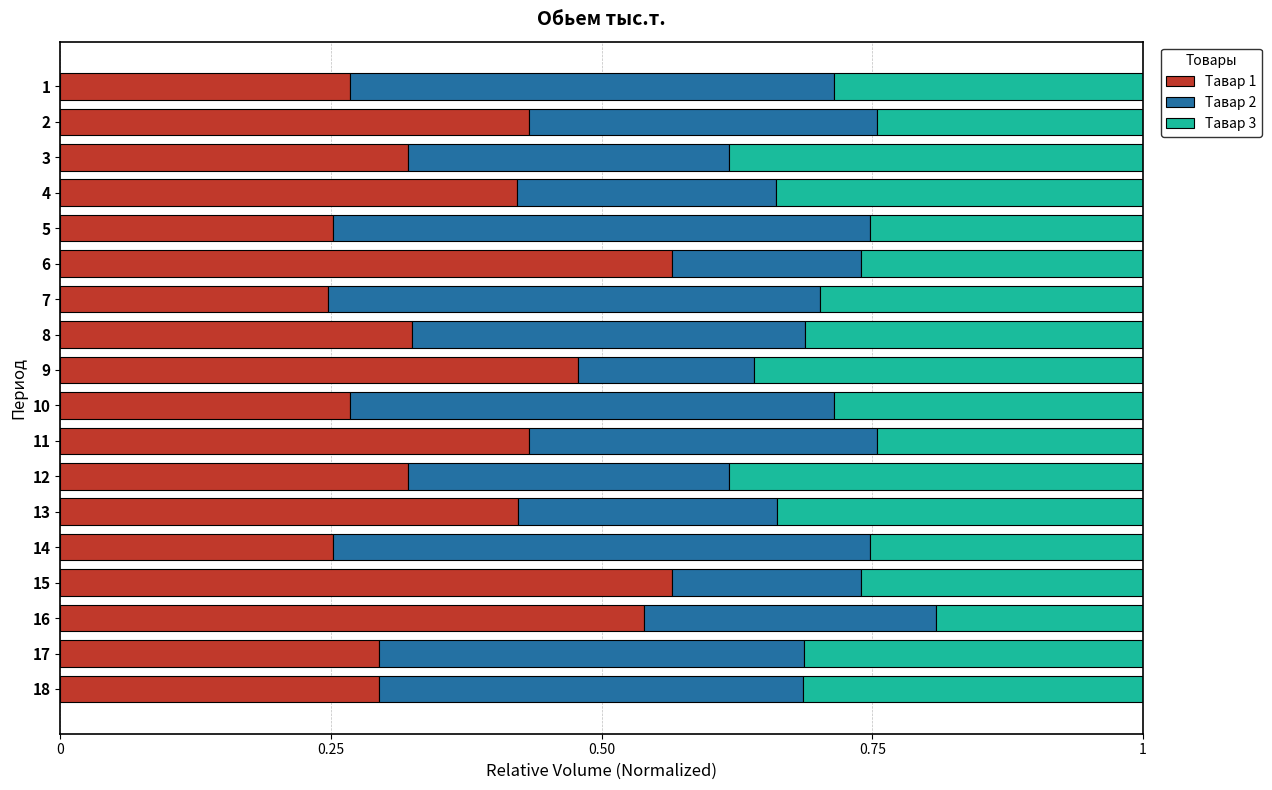

What is the sum of all Тавар 1 values?

6.7